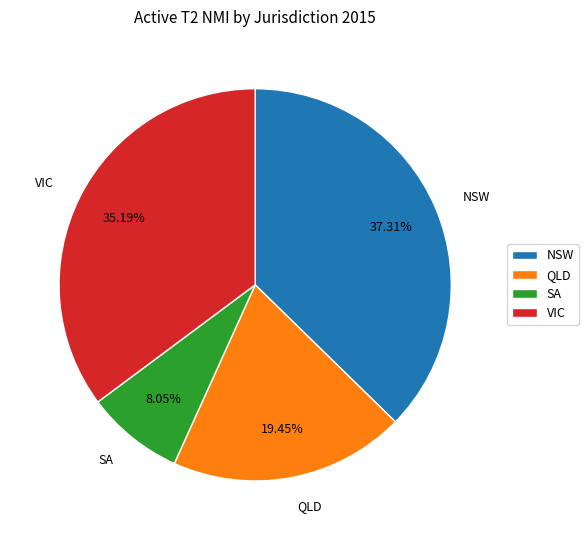

Is it true that QLD is 19% of the pie?

True